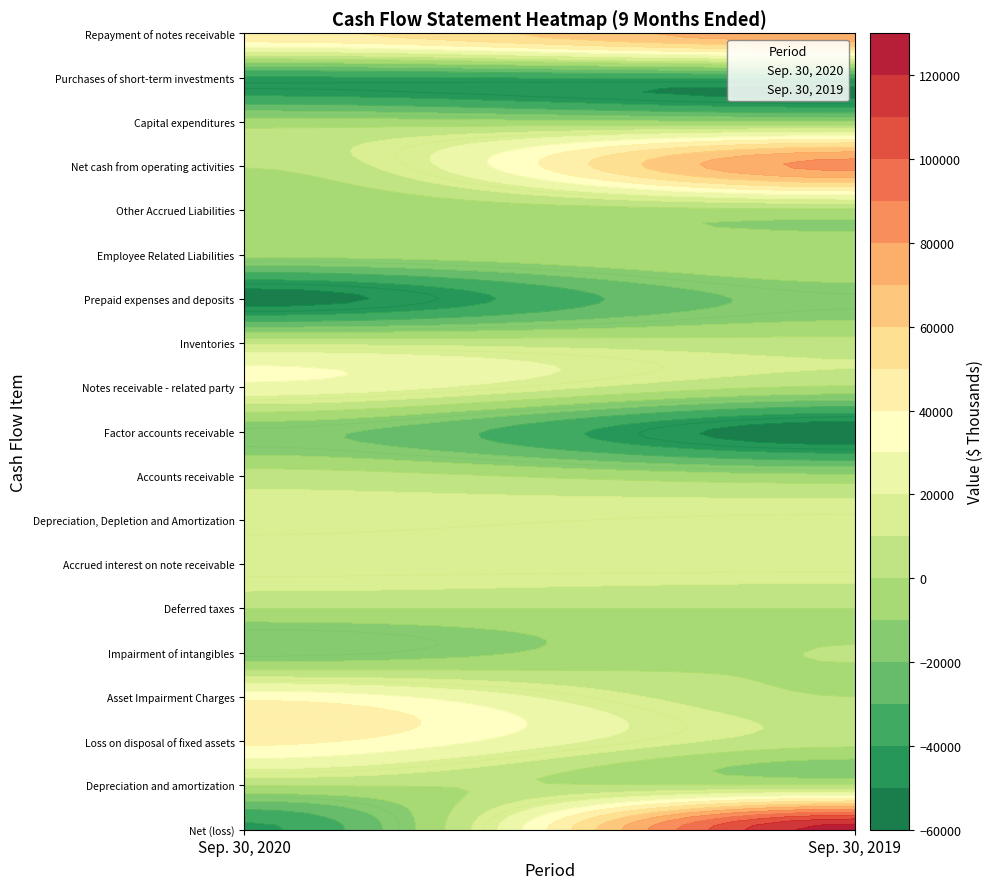

Between Sep. 30, 2019 and Sep. 30, 2020, which is larger?

Sep. 30, 2019